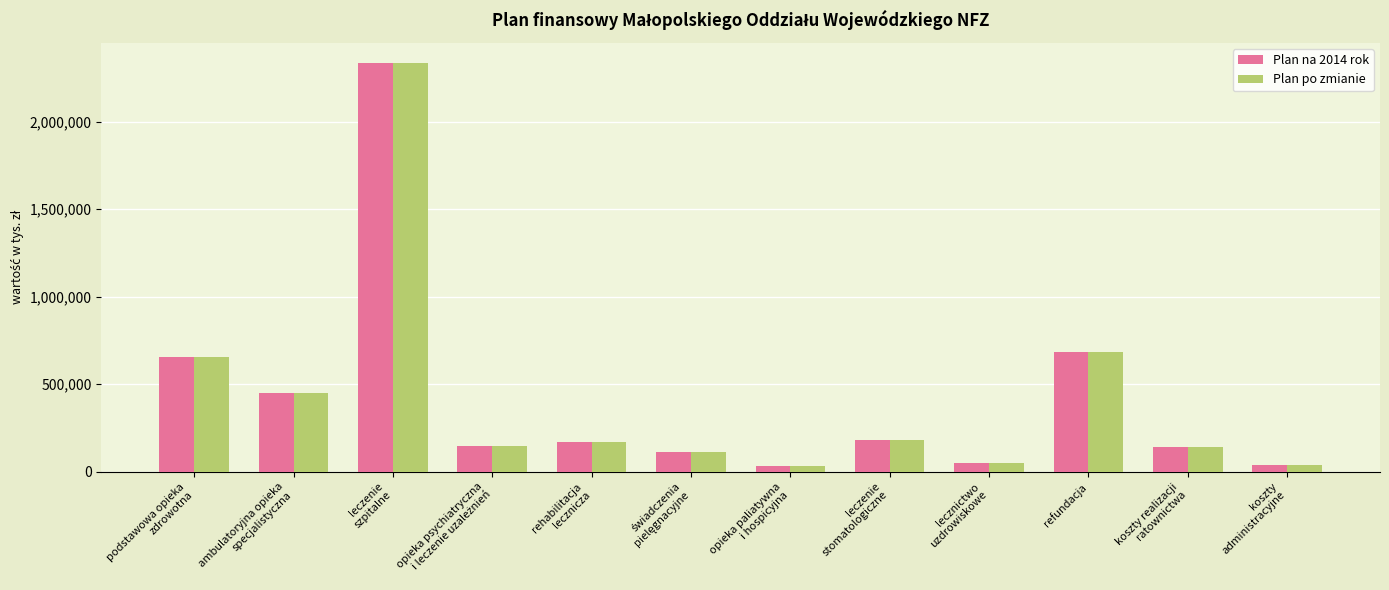

What is the highest value of the Plan po zmianie series?

2334356